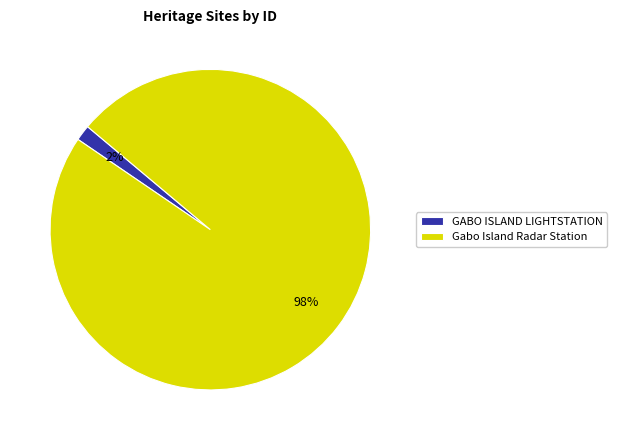

To the nearest percent, what is the average slice percentage?

50%